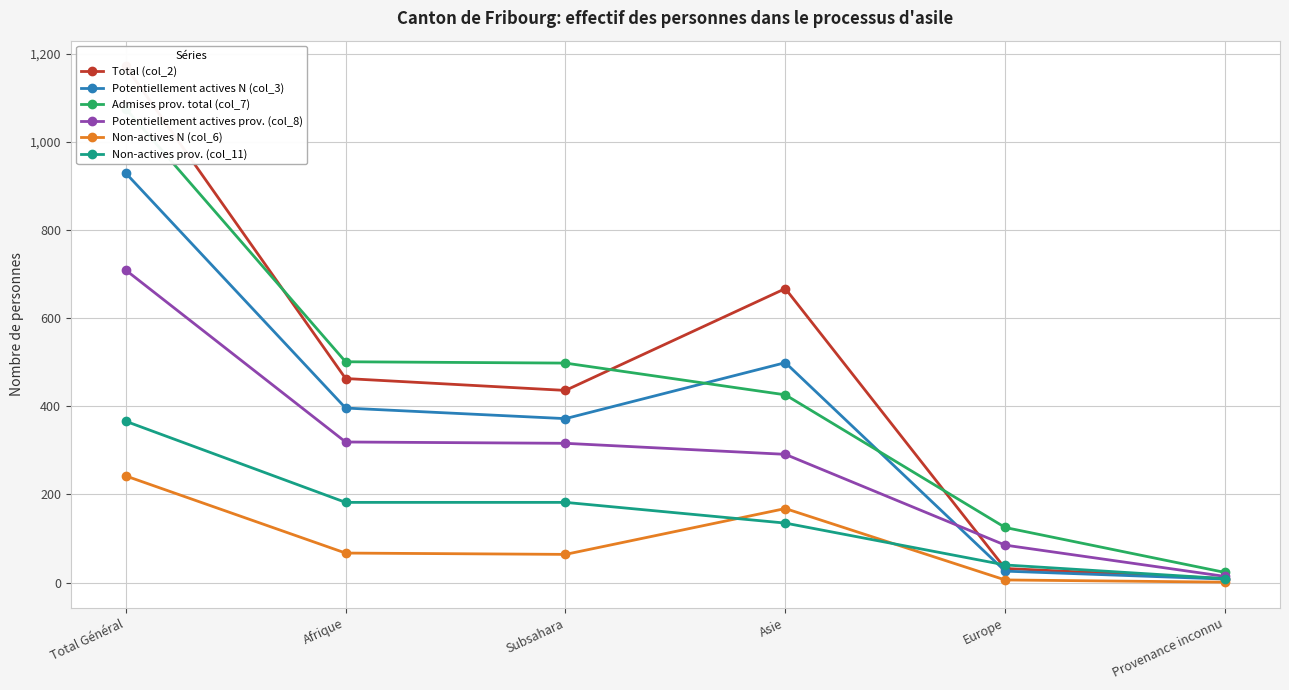

Is the value of Non-actives prov. (col_11) at Afrique greater than the value of Potentiellement actives N (col_3) at Afrique?

No